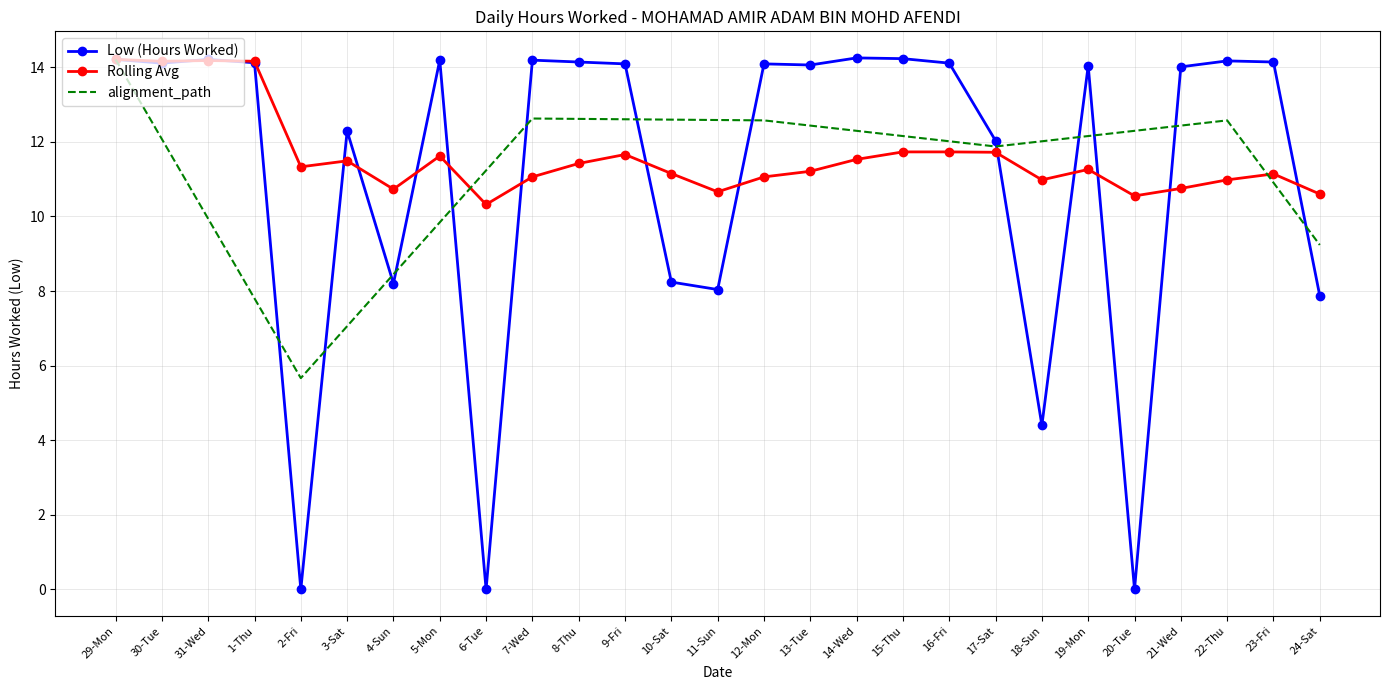

How many times do Low (Hours Worked) and Rolling Avg cross each other?

14